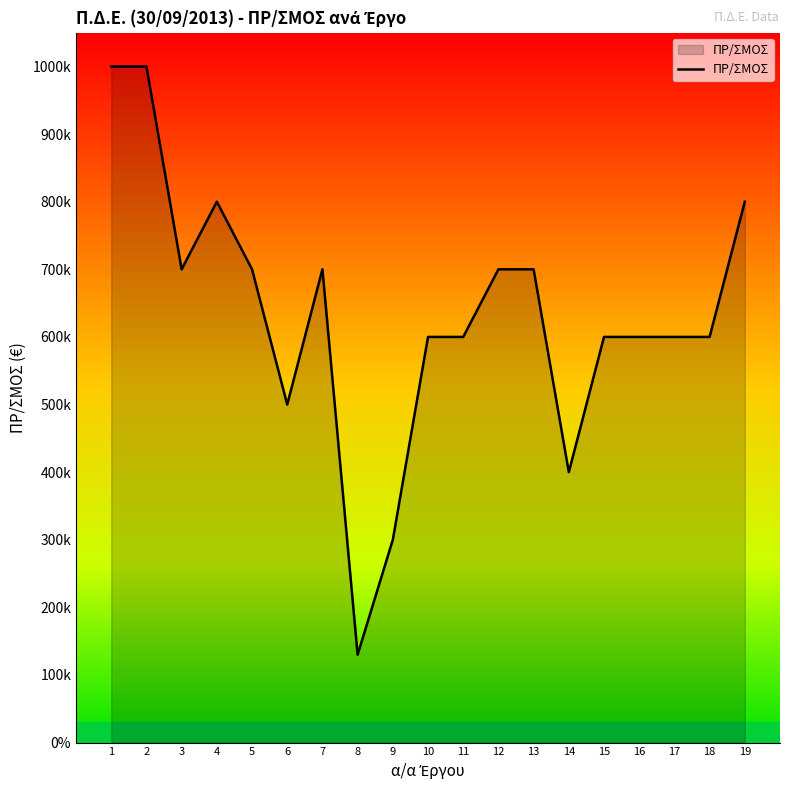

What is the value of the 13th point from the left?

700000